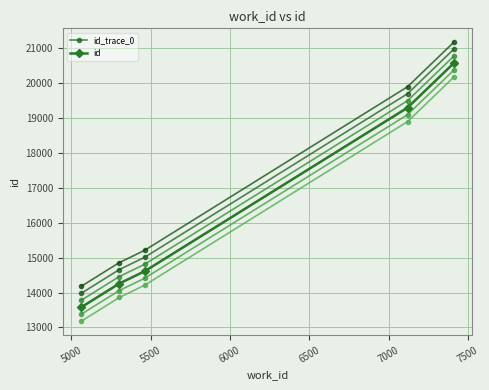

At 5500, list the series in order from smallest to largest.

id_trace_0, id